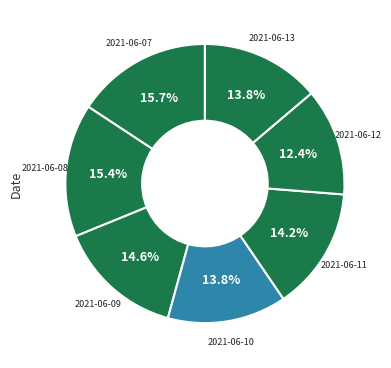

Which slice is the largest?

2021-06-07